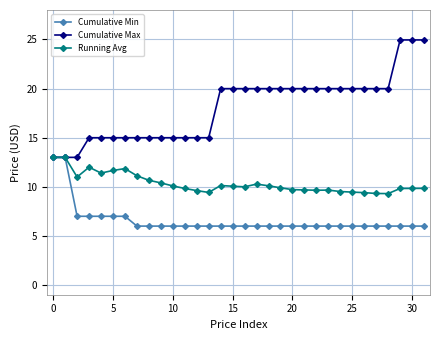

What is the difference between the maximum and minimum values in the Running Avg series?

3.7